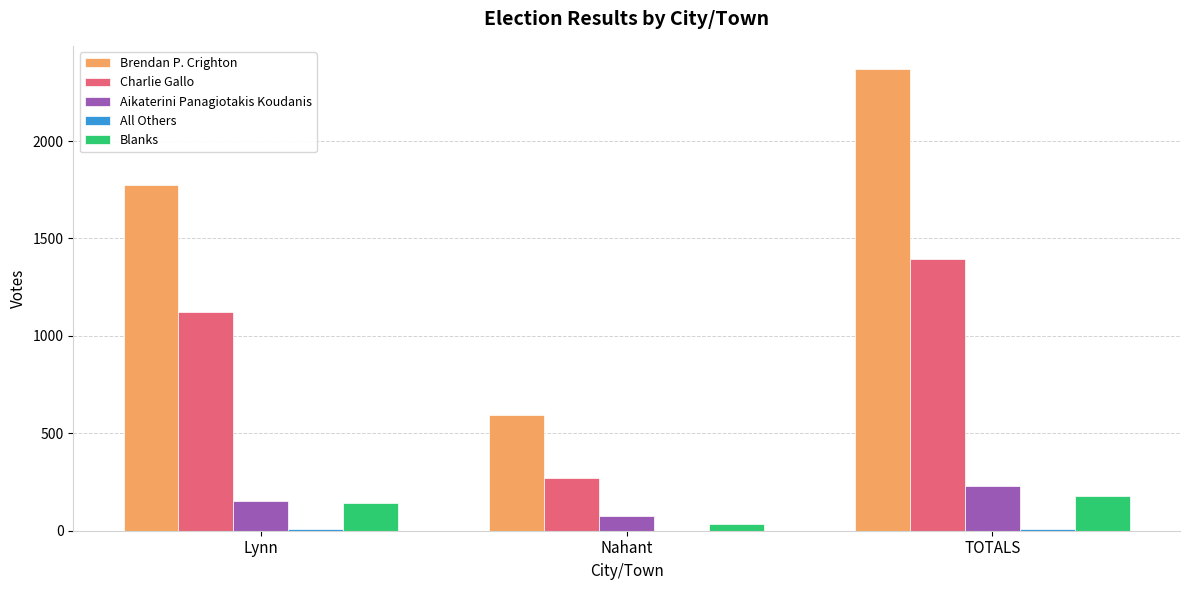

Does the chart contain stacked bars?

No